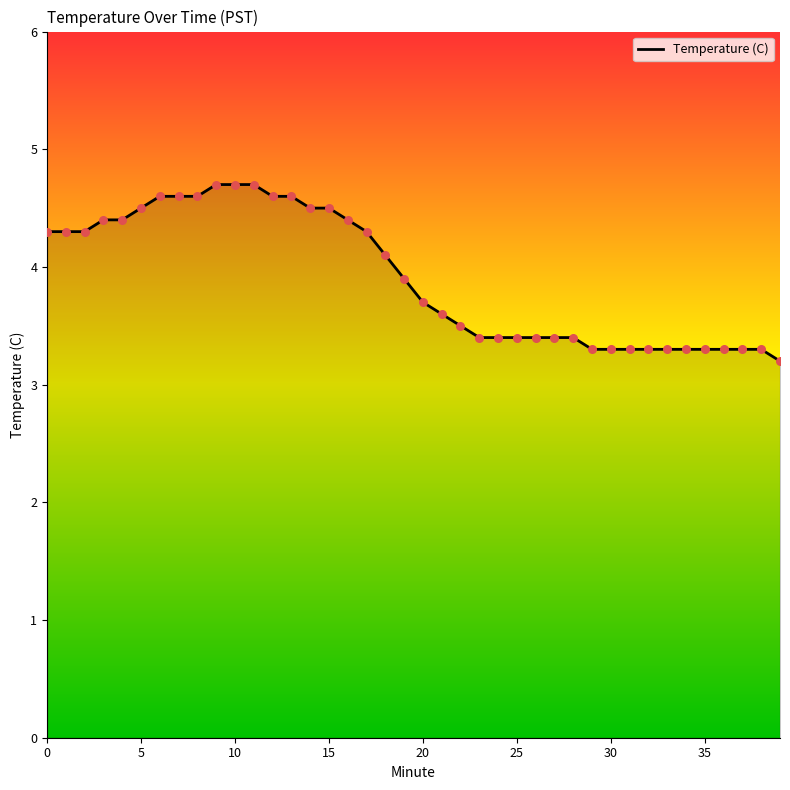

What is the maximum value shown in the chart?

4.7